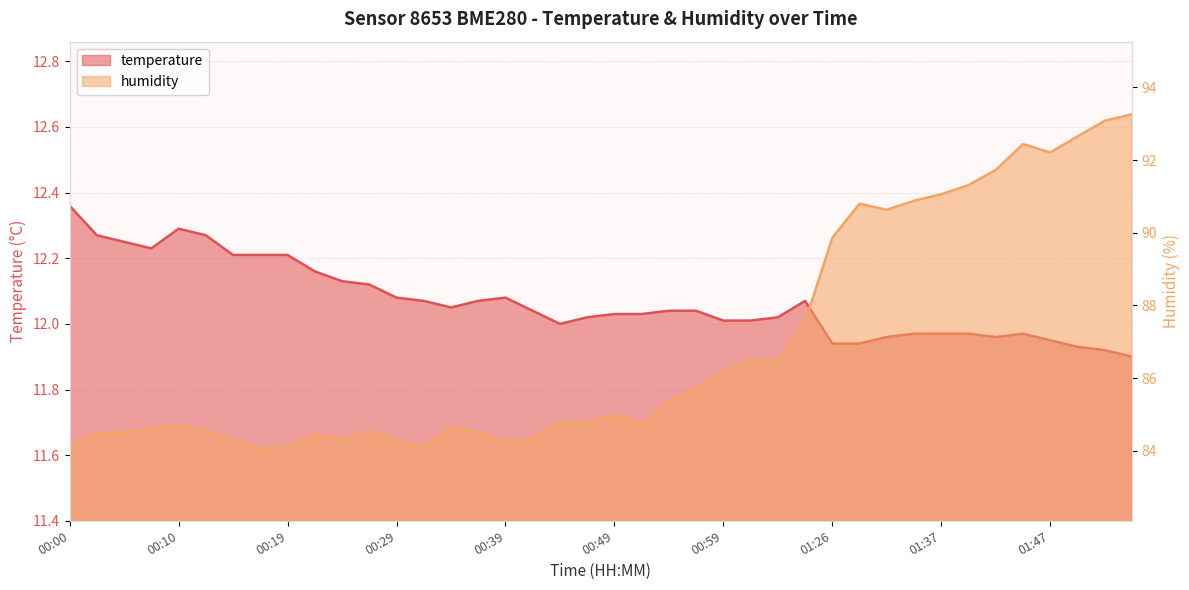

At which label does humidity reach its peak?

01:54